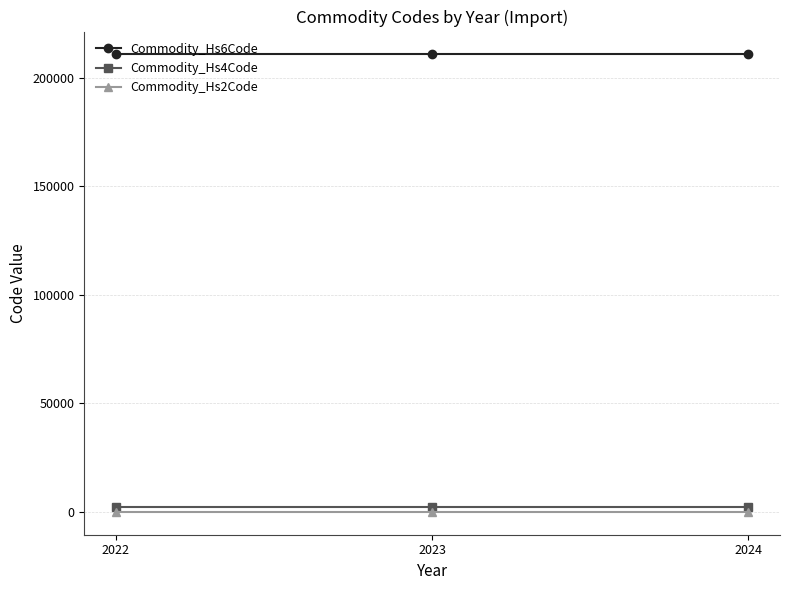

Is the value of Commodity_Hs4Code at 2023 greater than the value of Commodity_Hs6Code at 2023?

No